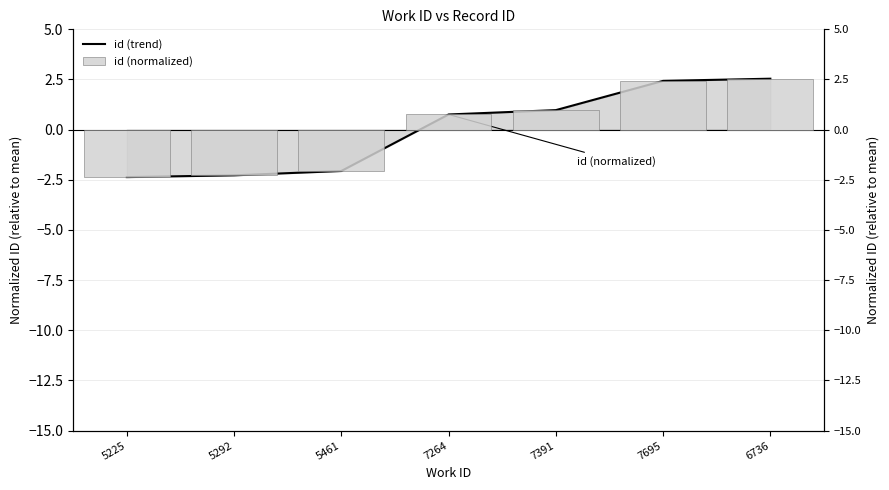

What is the value of the id (trend) bar at the 1st from the left?

-2.4